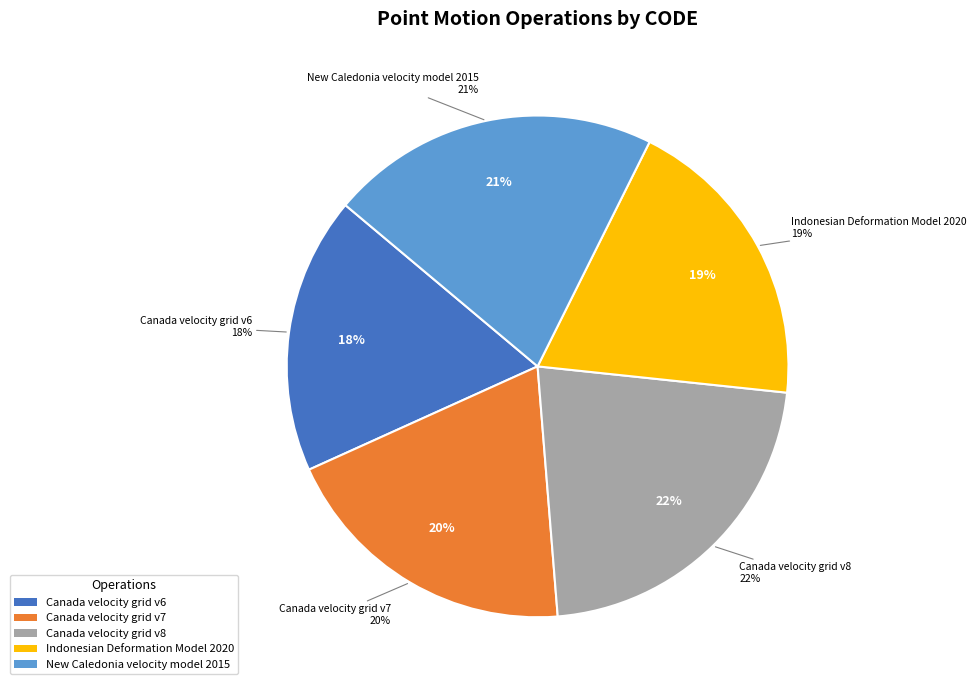

Is Indonesian Deformation Model 2020 the majority of the pie?

No